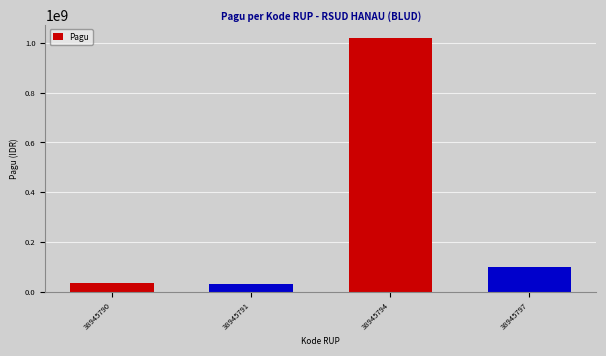

What is the change in value from 38945794 to 38945797?

-920000000